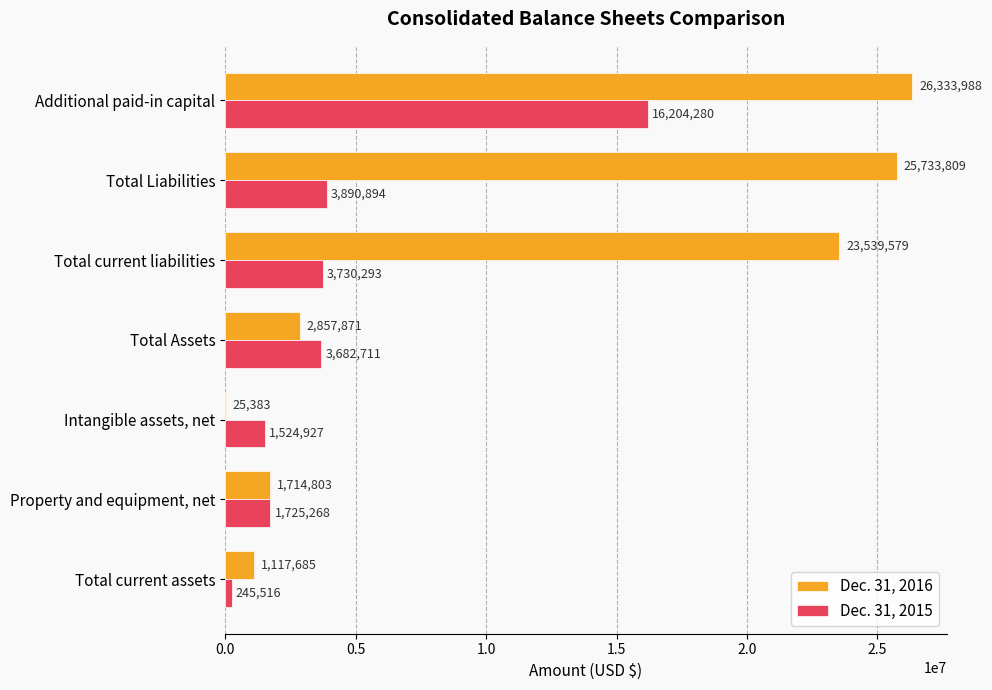

True or false: Dec. 31, 2016 has a value of 2857871 at Total Assets.

True